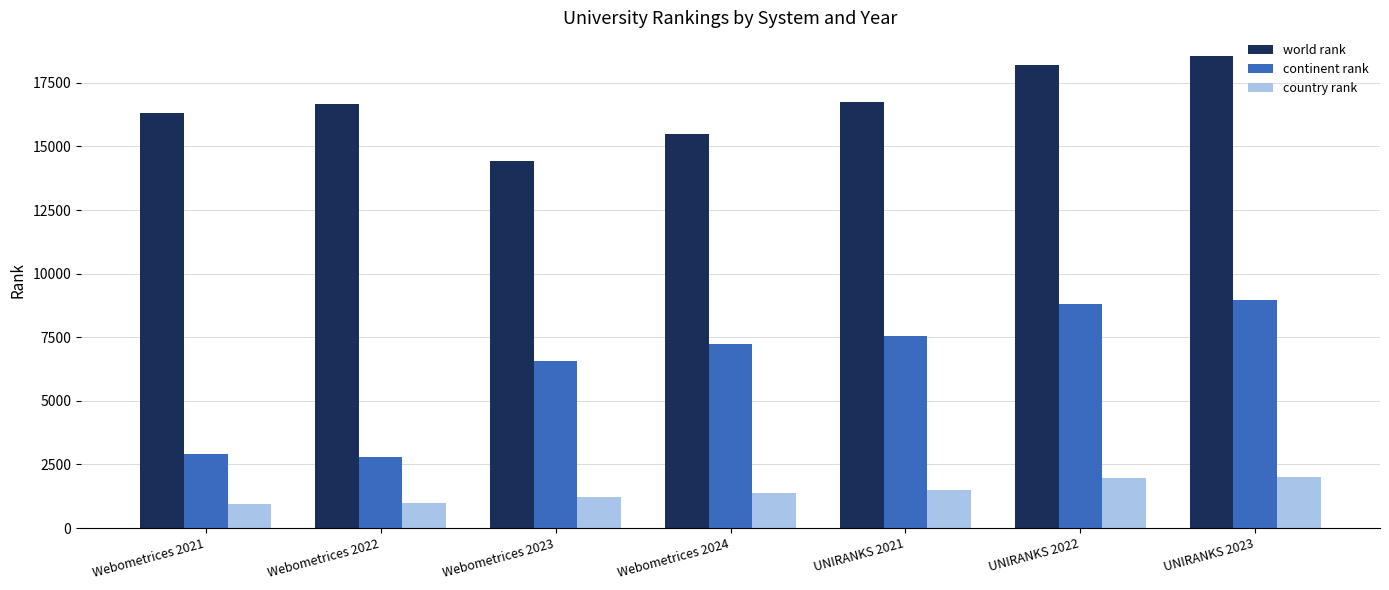

At which label is continent rank closest to 5895?

Webometrices 2023